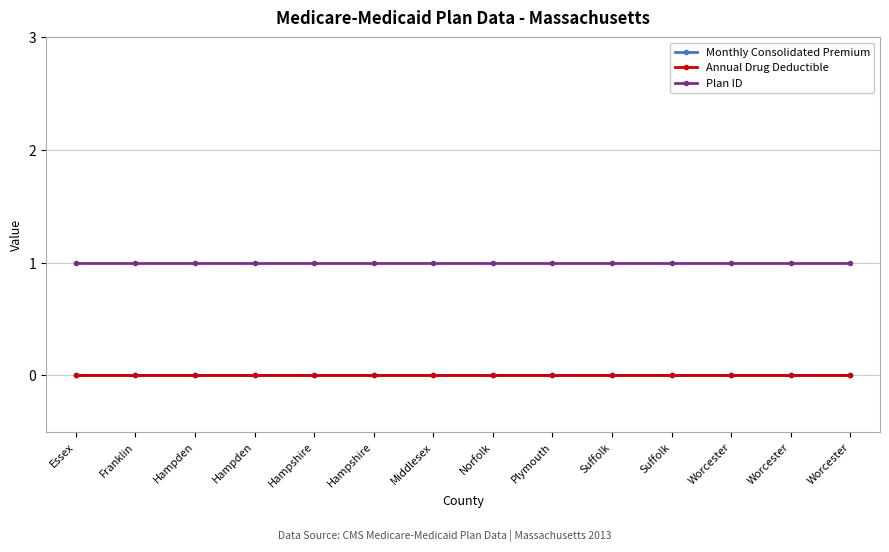

What is the label of the 3rd point from the right?

Worcester